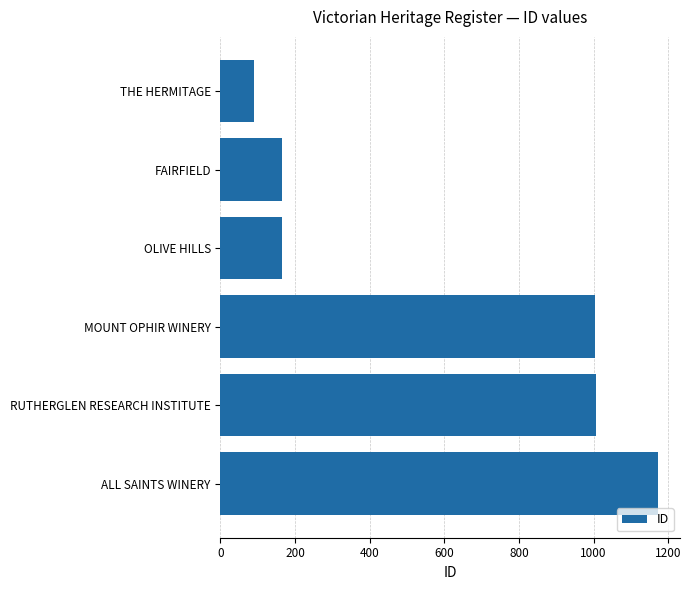

Are the bars horizontal?

Yes